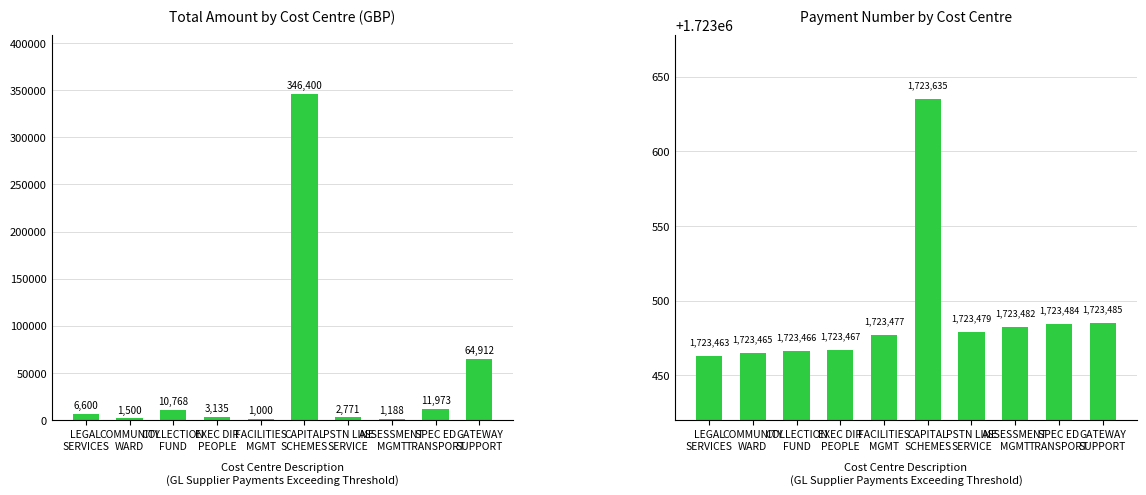

Rank the series by their maximum value, from highest to lowest.

Payment Number, Amount